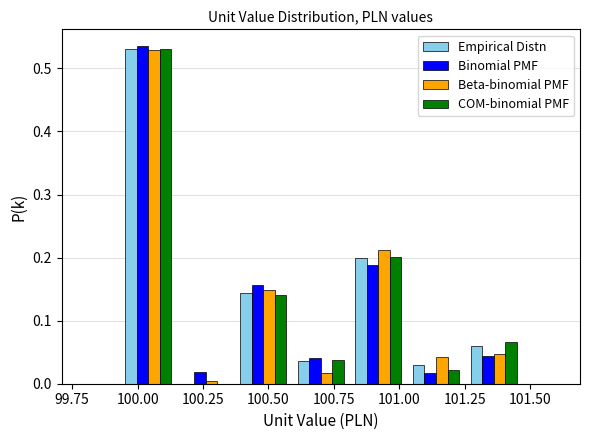

In the Binomial PMF series, which range on the x-axis has the tallest bar?

99.93 to 100.15